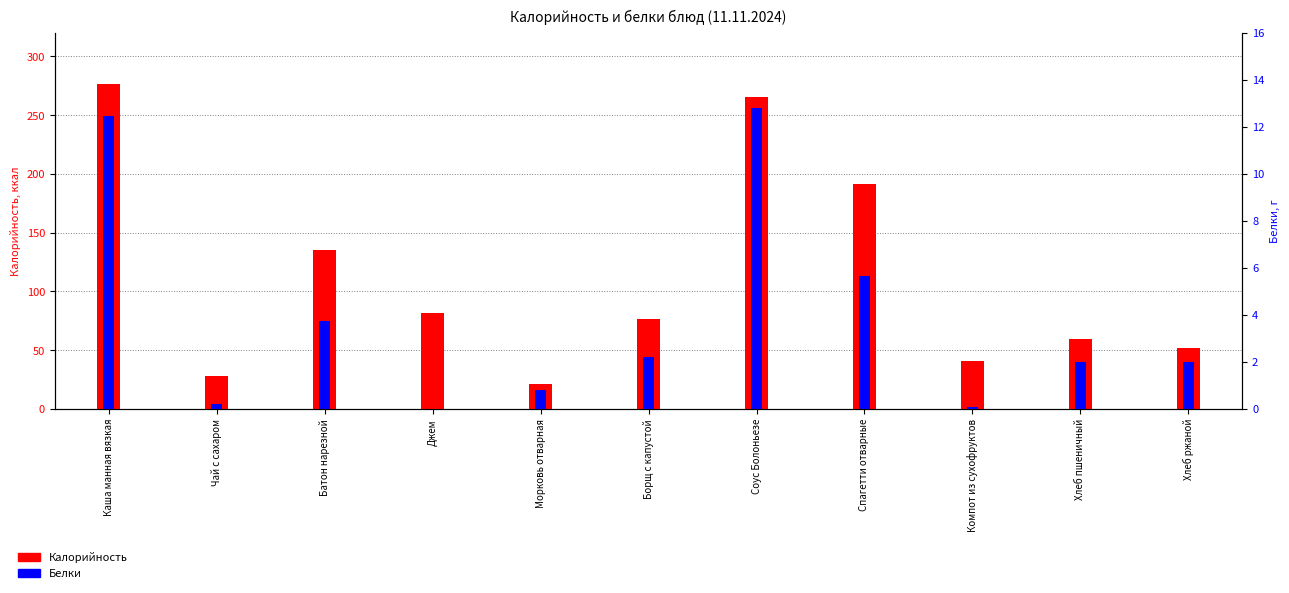

How many data points does each series have?

11